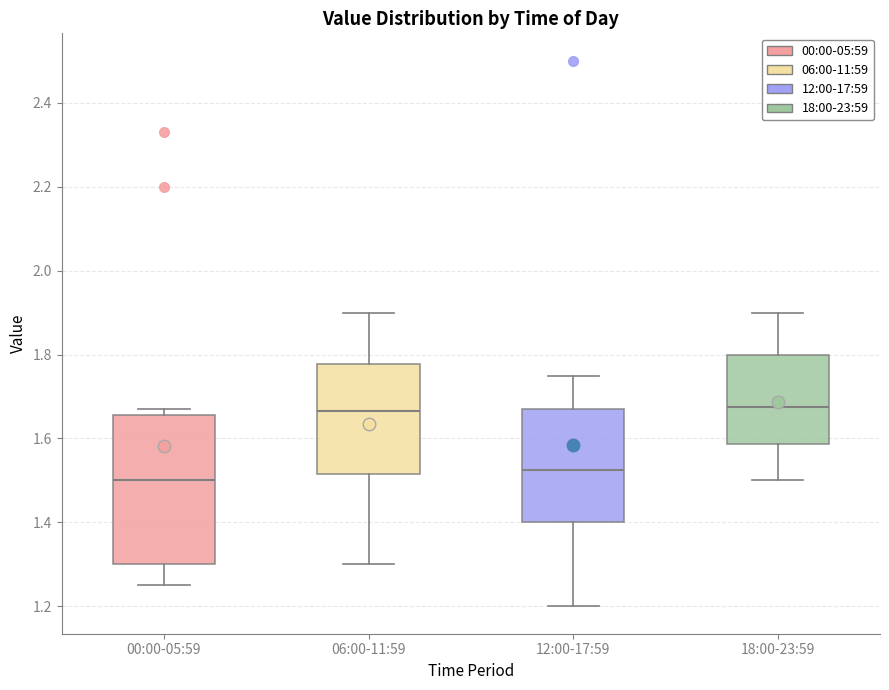

Which box is the tallest, from its lower edge to its upper edge?

00:00-05:59